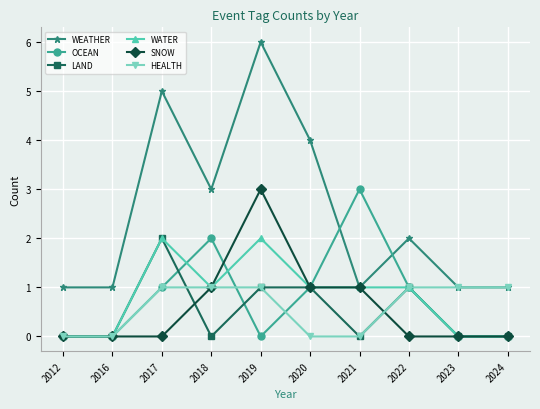

What is the approximate value of WEATHER at 2019?

6